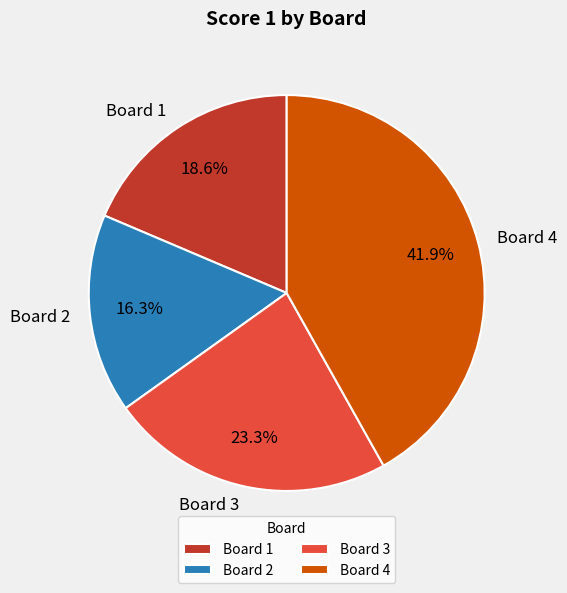

What is the total percentage of Board 1 and Board 2?

34.9%